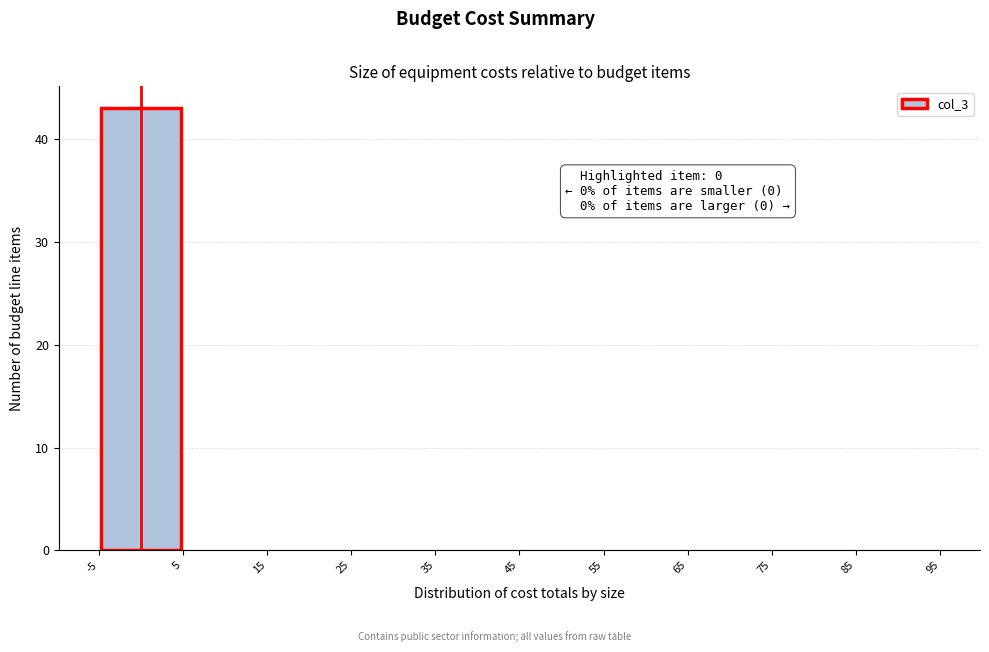

Which range on the x-axis has the tallest bar?

-5 to 5